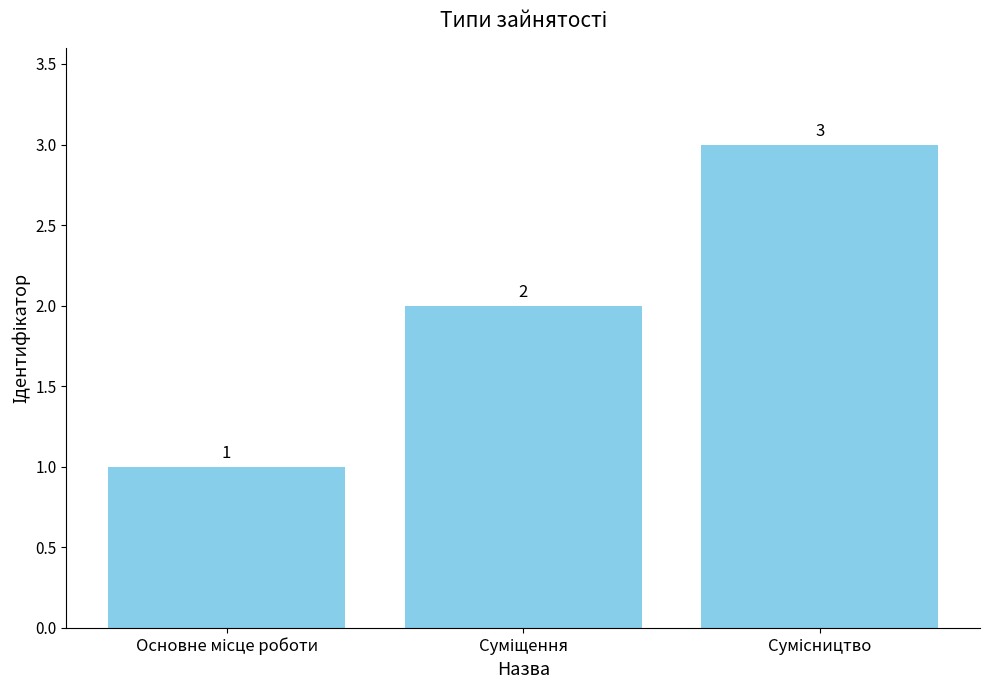

What is the smallest value displayed?

1